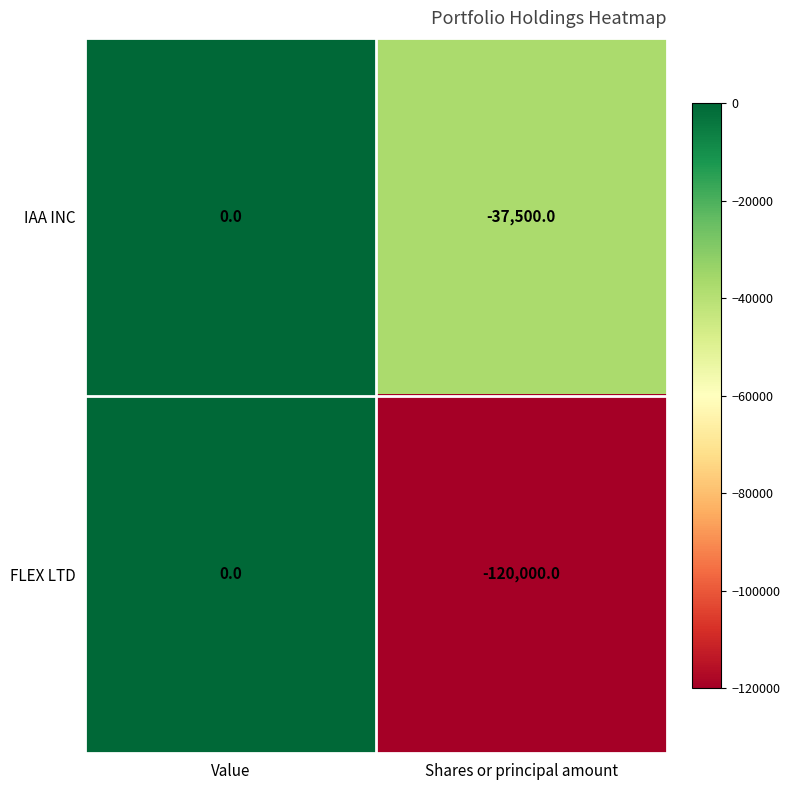

What is the smallest value displayed?

-120000